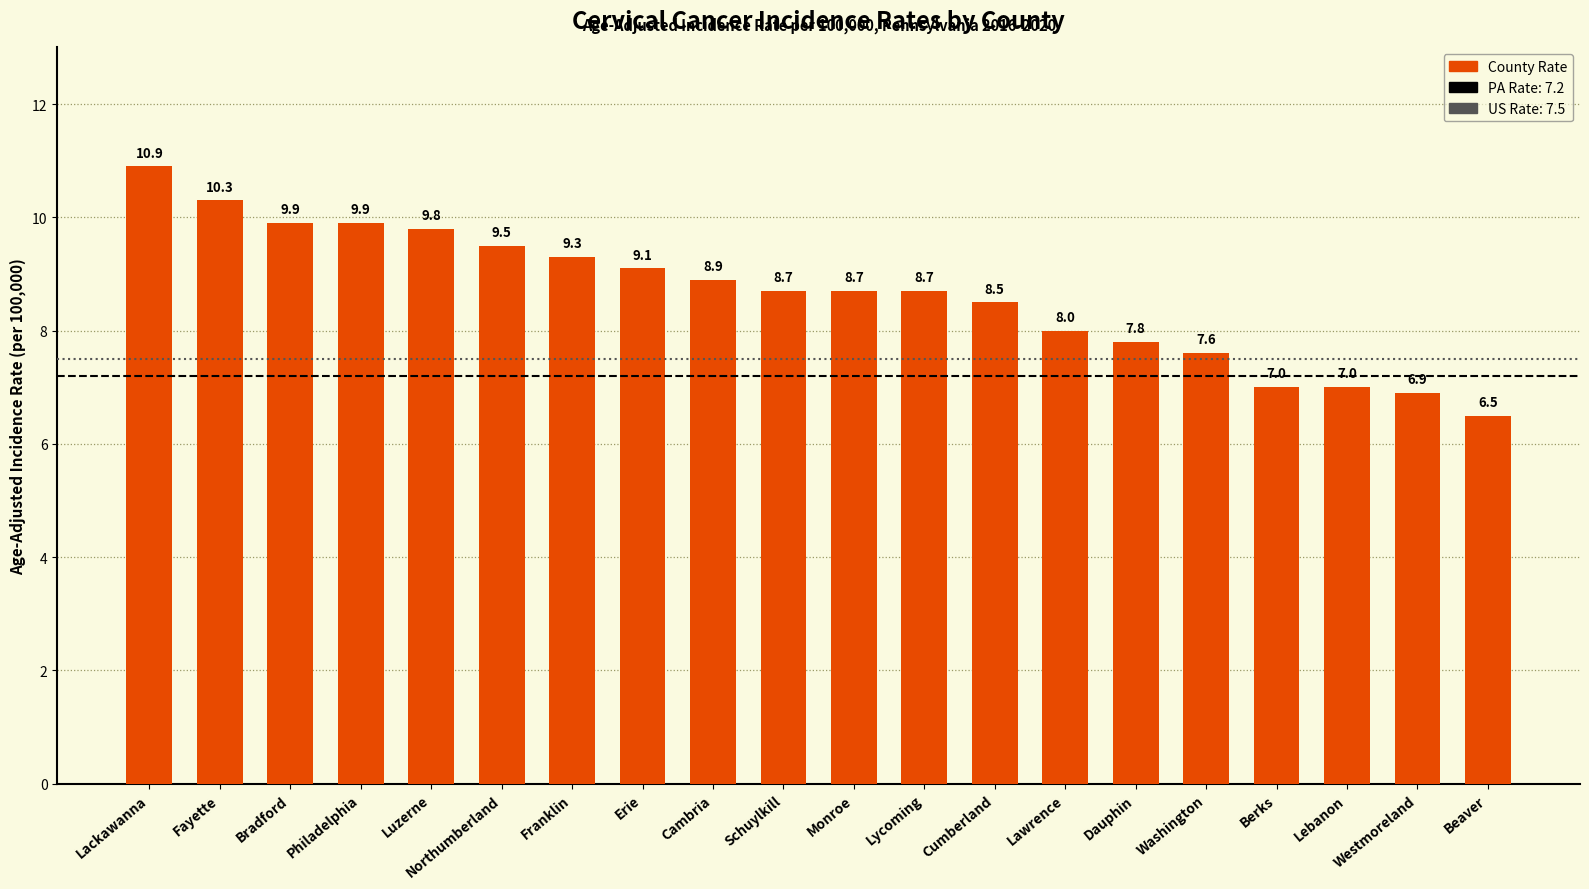

What is the average value?

8.7